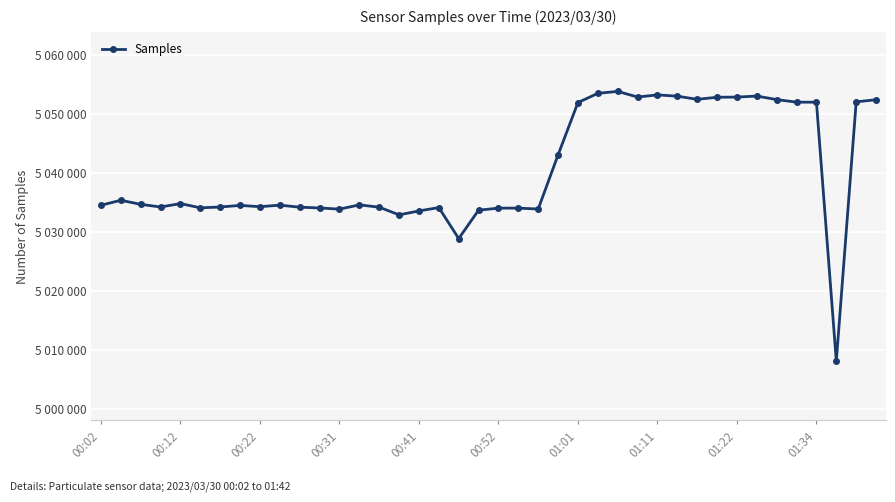

Does the chart have visible grid lines?

Yes